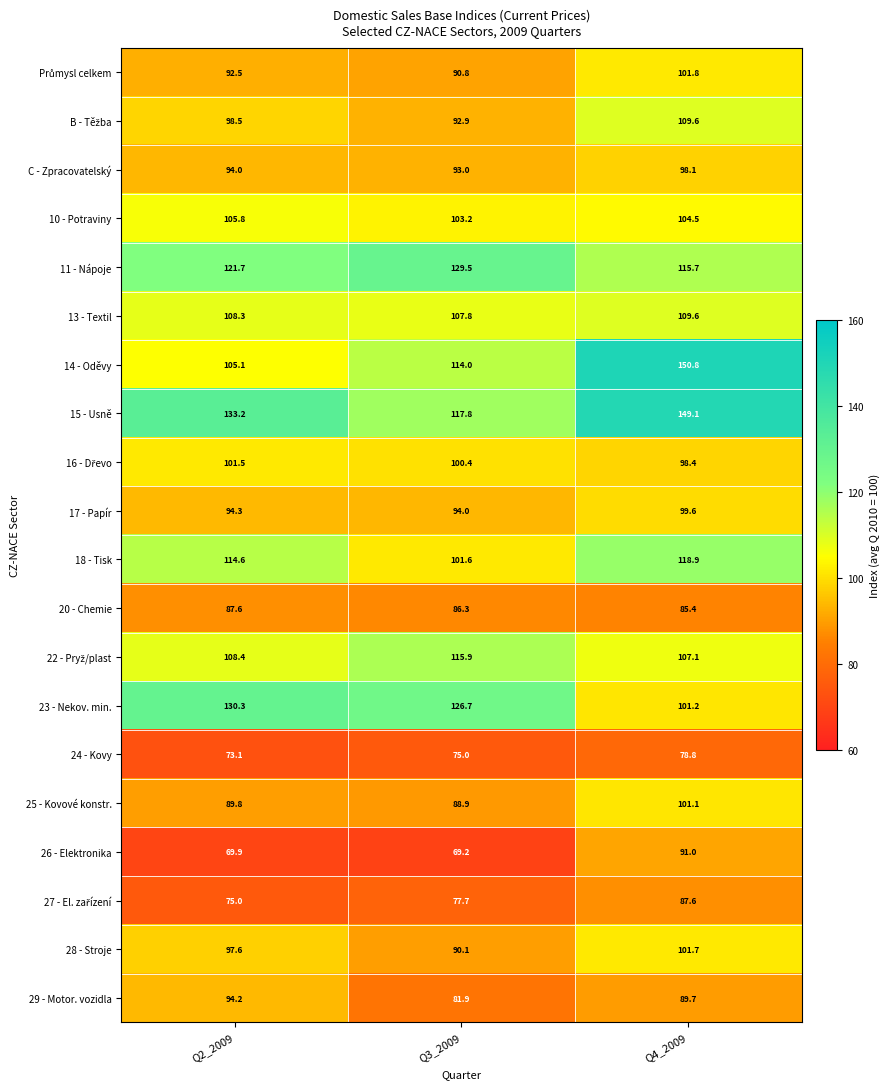

How many distinct data groups are displayed?

20